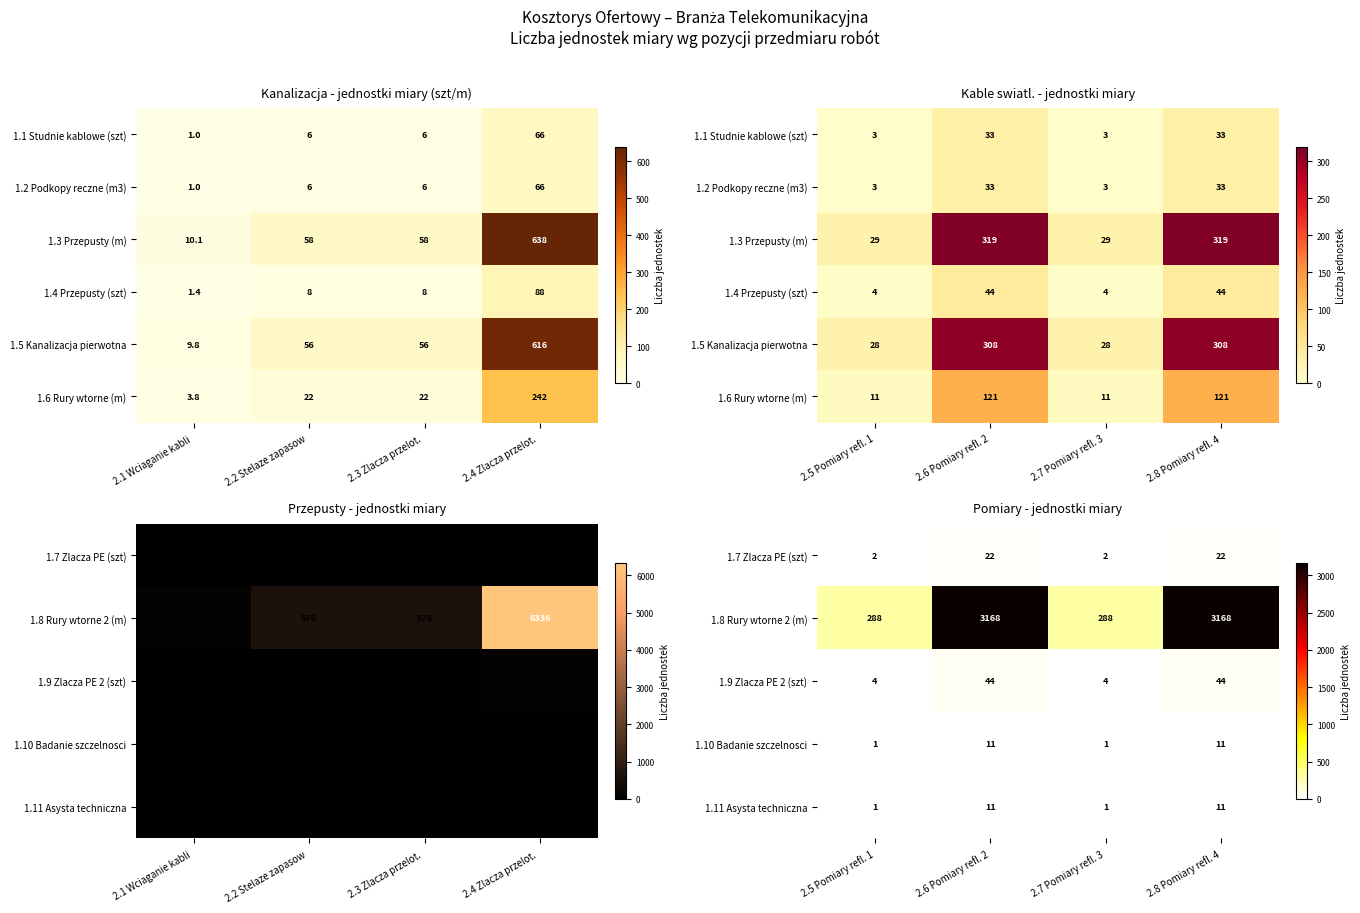

The 1.9 Zlacza PE 2 (szt) series shows 3 at 2.5 Pomiary refl. 1. True or false?

False